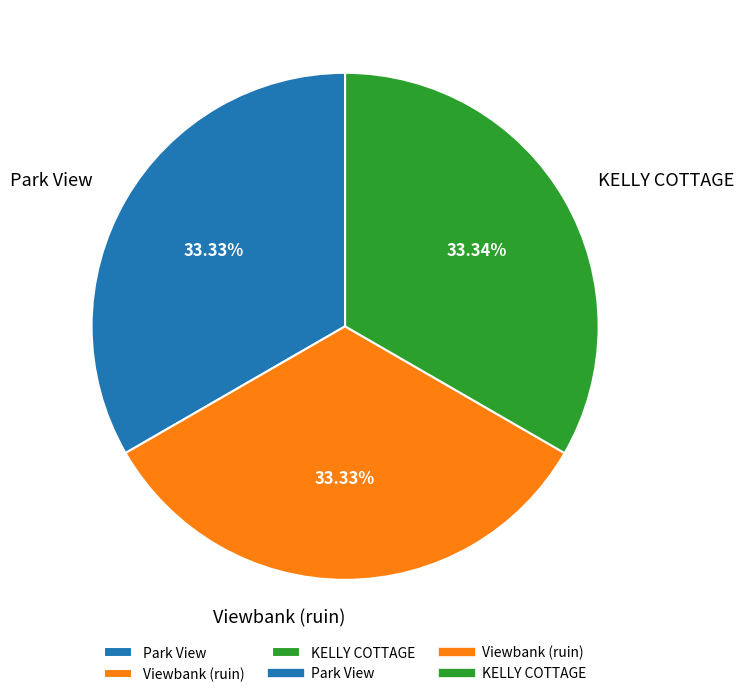

How many slices are in this pie chart?

3